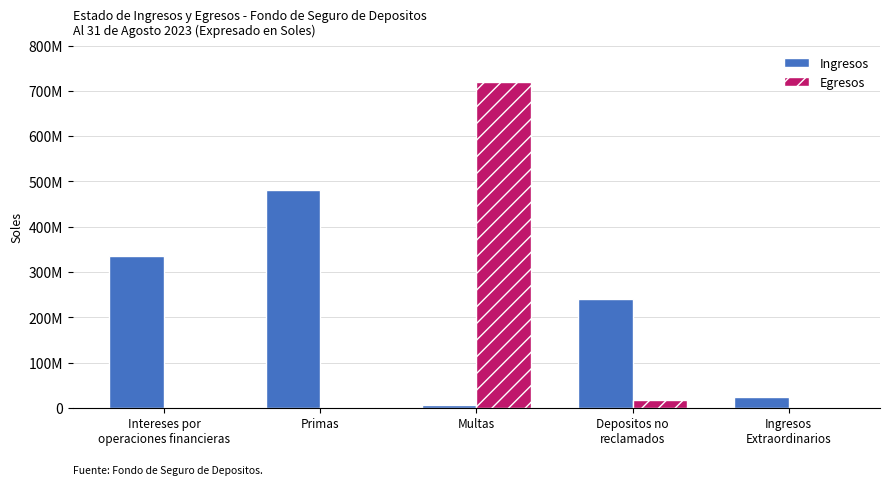

Reading right to left, list all the values displayed in this chart.

Ingresos: Ingresos
Extraordinarios=23100000.7	Depositos no
reclamados=239631519.1	Multas=5400025.8	Primas=480620038.1	Intereses por
operaciones financieras=335835655.7
Egresos: Ingresos
Extraordinarios=0.0	Depositos no
reclamados=16135423.1	Multas=720000000.0	Primas=2246556.2	Intereses por
operaciones financieras=89.9